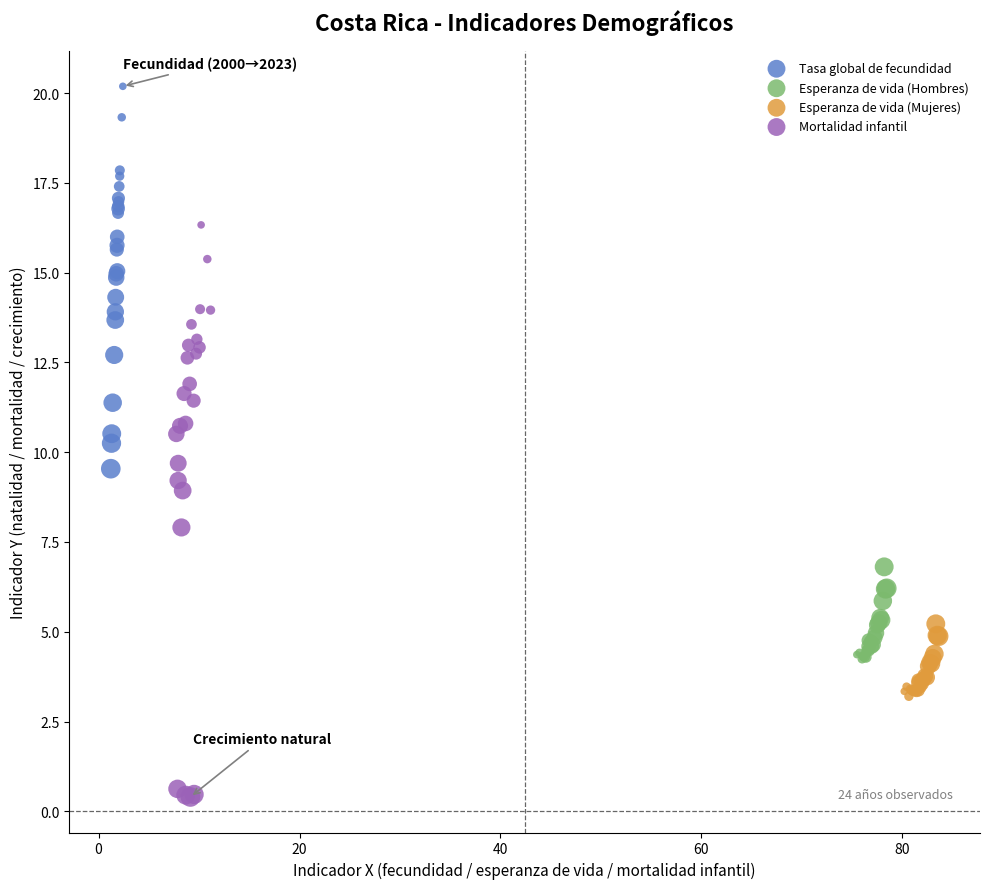

Which series reaches the minimum Y coordinate?

Mortalidad infantil